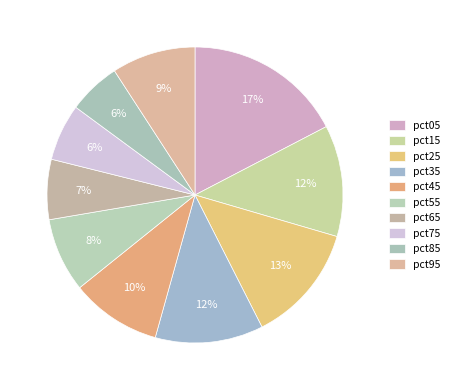

To the nearest percent, what percentage of the pie is pct75?

6%